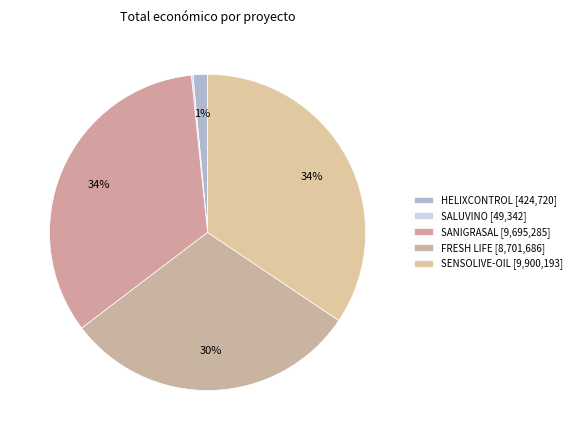

Count the number of slices in the pie.

5